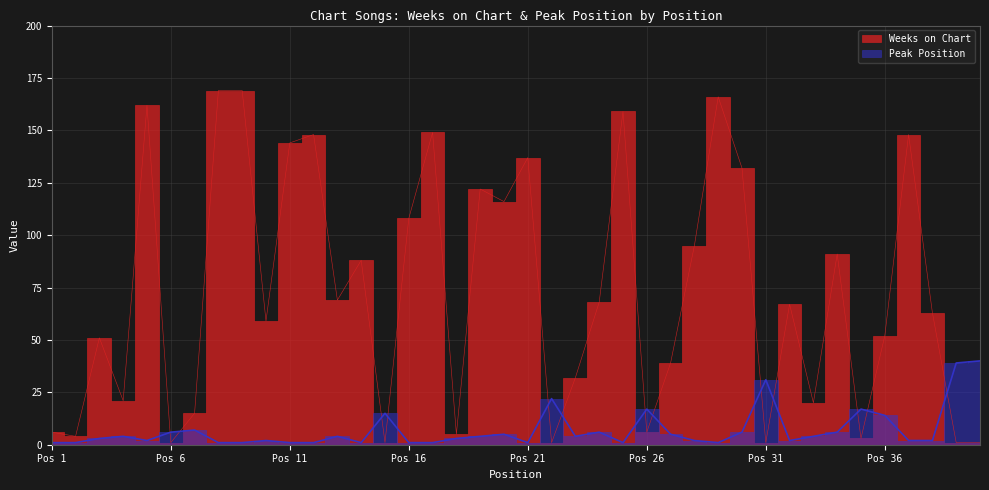

Where does the Weeks on Chart series first go above 67?

5